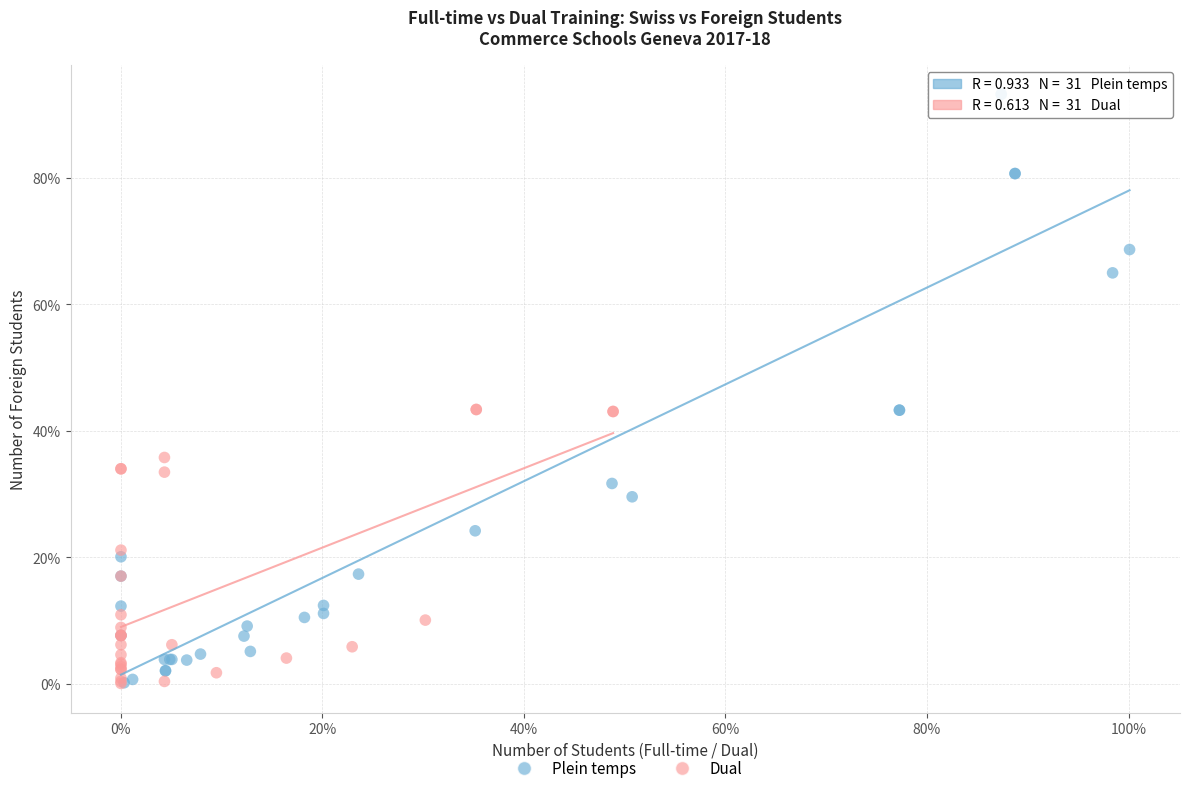

What are all the series names shown in the legend?

Plein temps, Dual